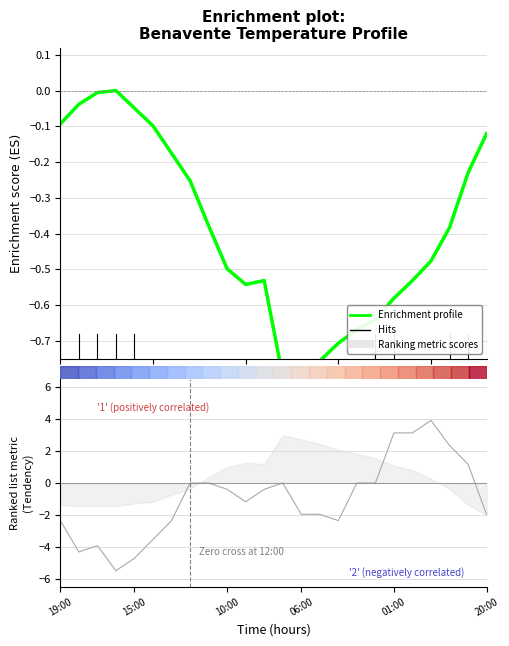

What is the difference between the values at 10 and 13?

0.2